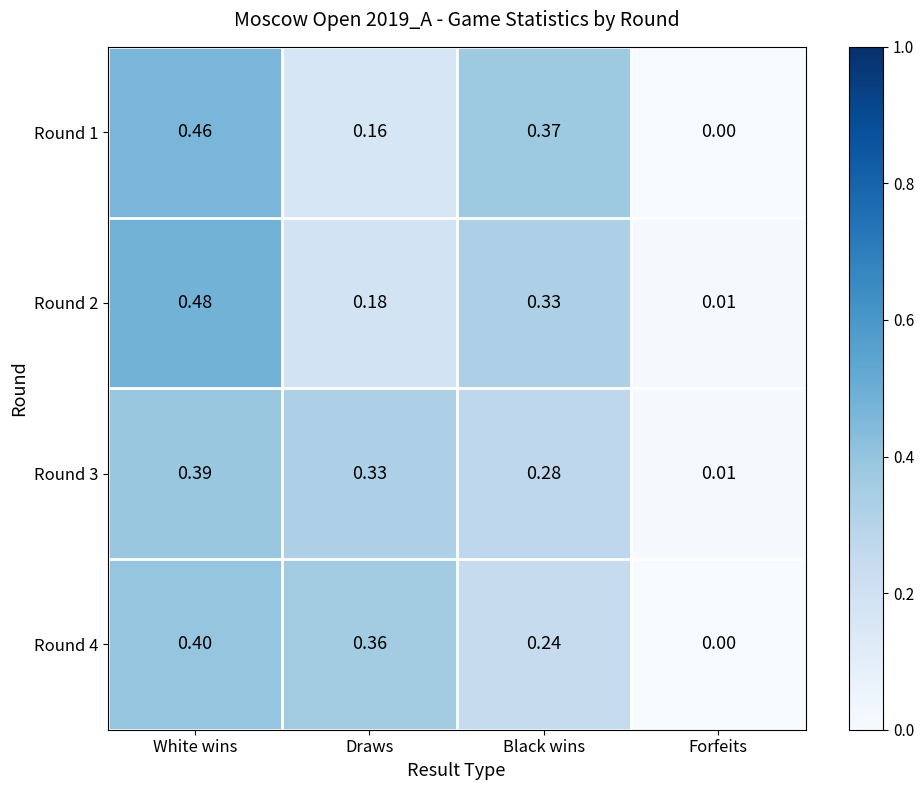

Which category has the lowest value in the Round 3 series?

Forfeits